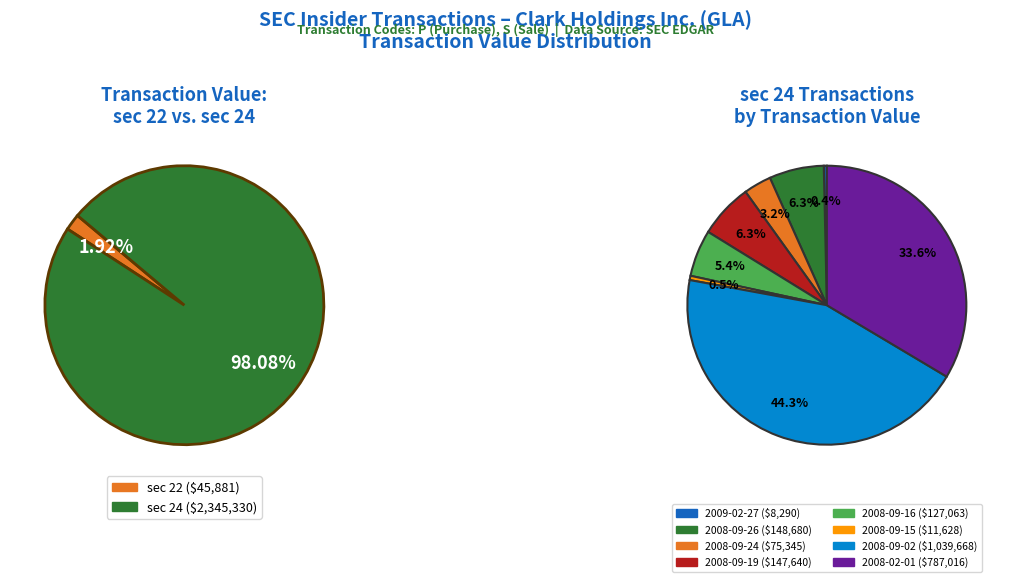

To the nearest percent, what is the average slice percentage?

11%